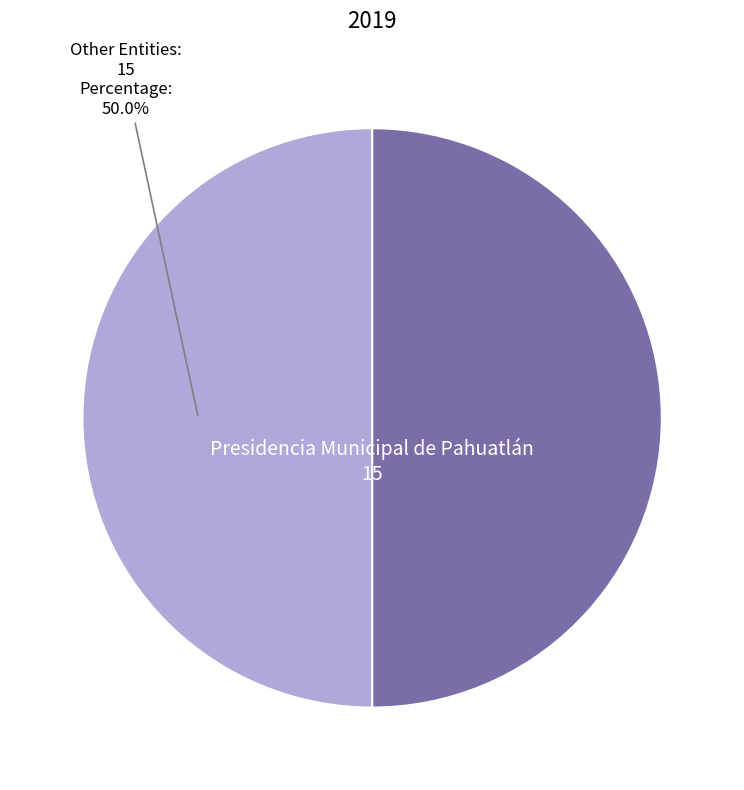

Count the number of slices in the pie.

2